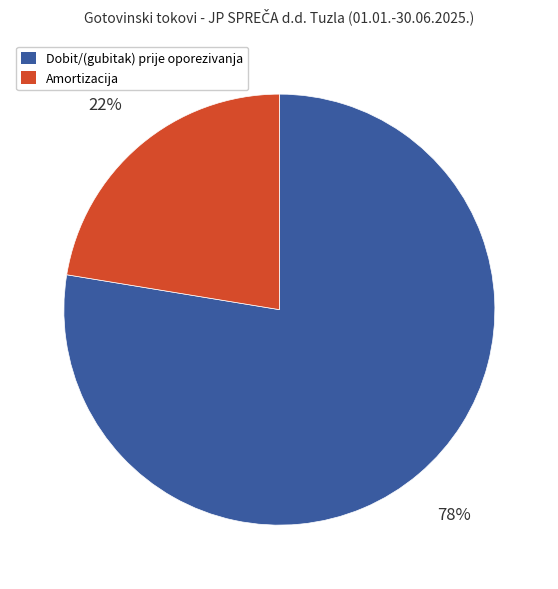

Combined, do Dobit/(gubitak) prije oporezivanja and Amortizacija account for over 50%?

Yes